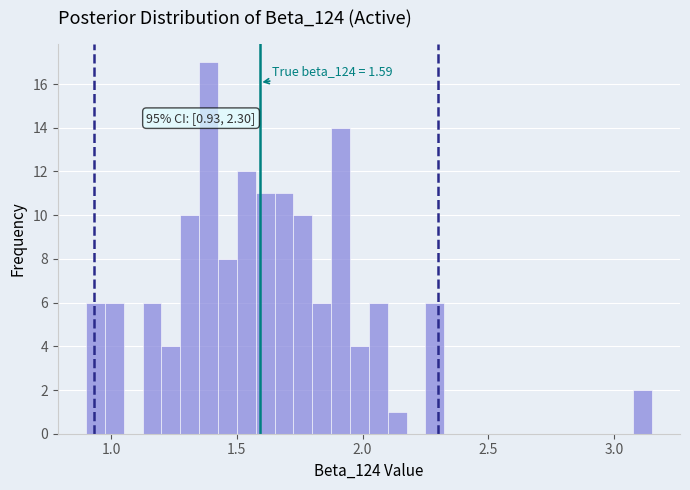

Read against the x-axis, roughly where is the centre of the tallest bar?

1.40